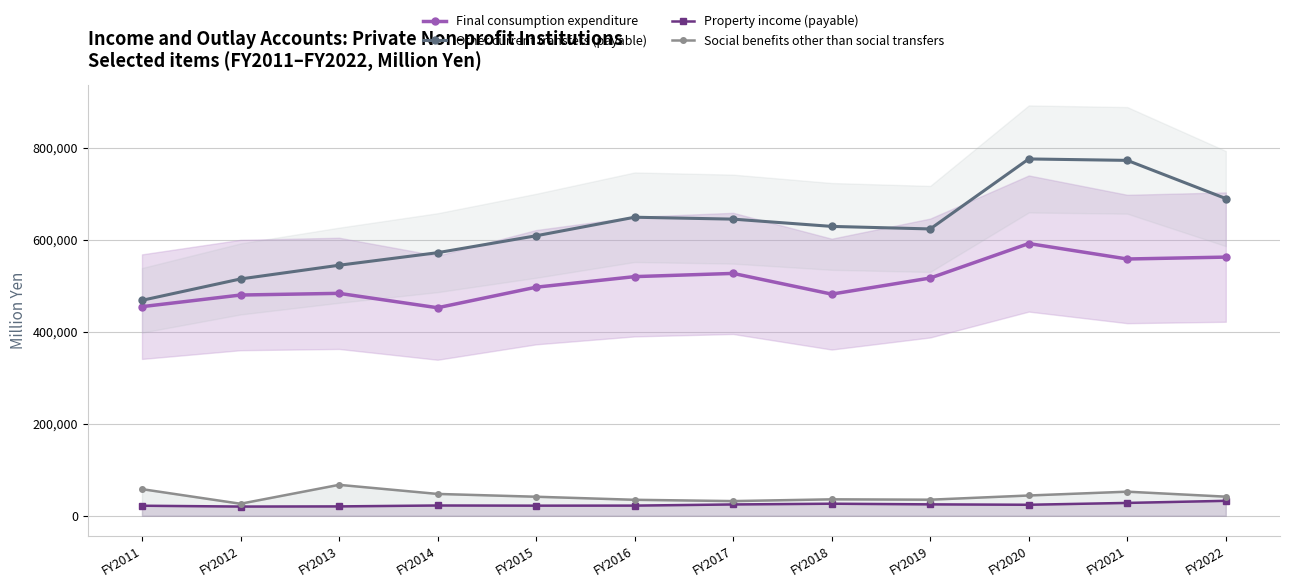

The Social benefits other than social transfers series shows 52341 at FY2021. True or false?

True